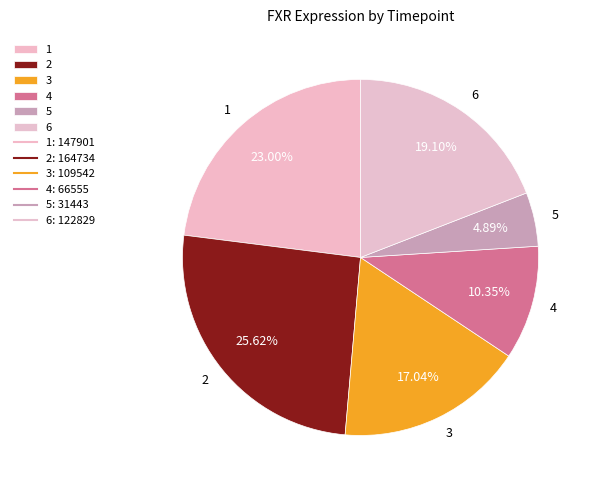

Approximately how many times larger is the value at 2 compared to 3?

1.5